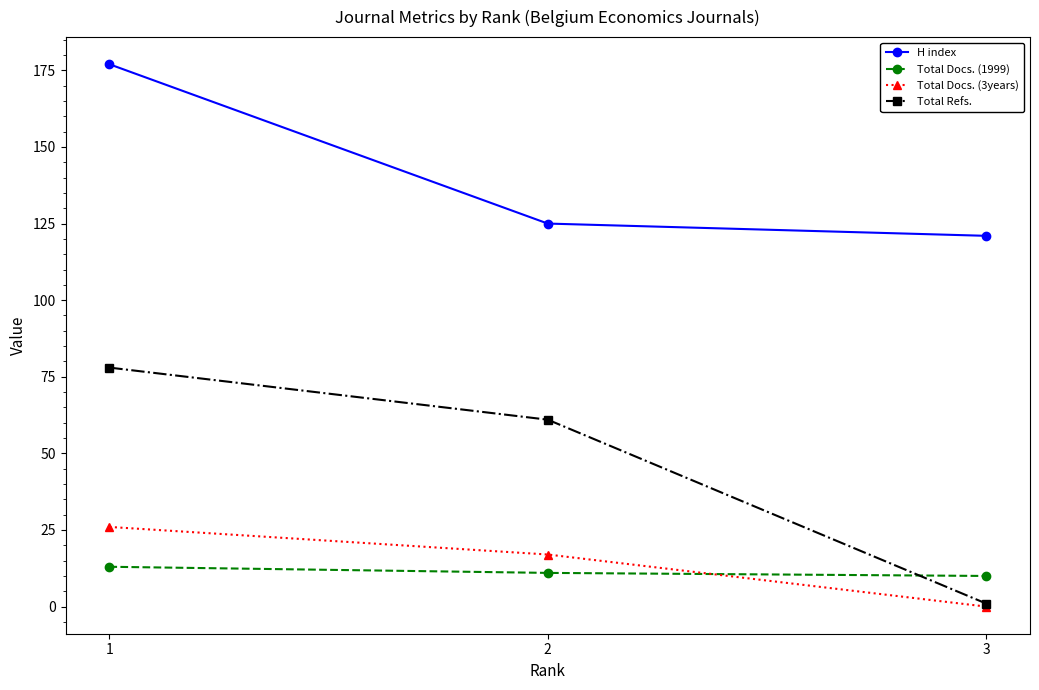

What is the maximum value shown in the chart?

177